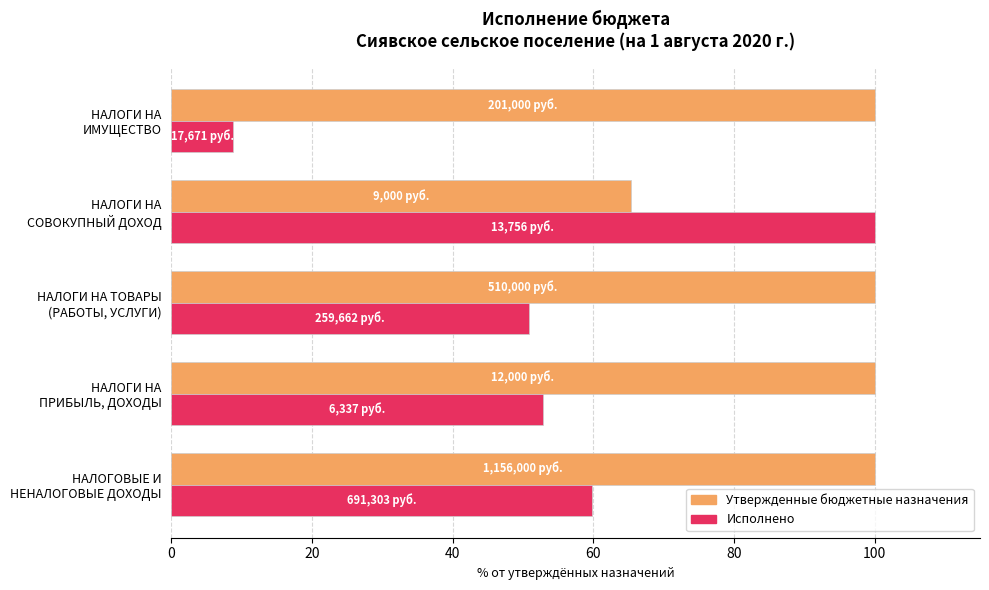

Where is Исполнено nearest to the value 54?

НАЛОГИ НА
ПРИБЫЛЬ, ДОХОДЫ